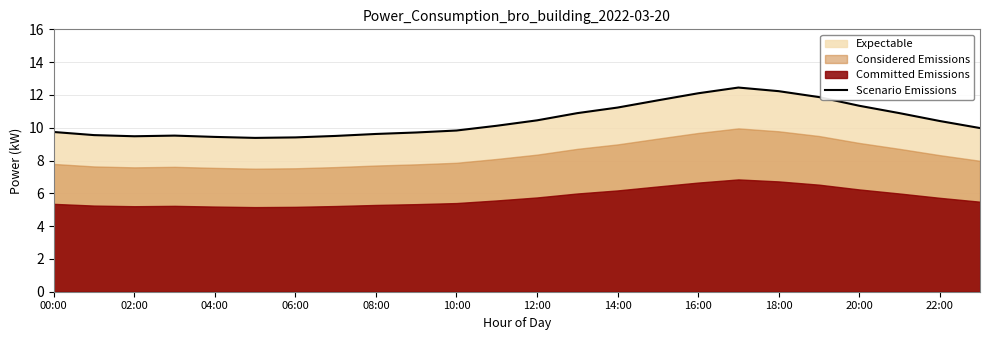

The Scenario Emissions series shows 5.1 at 18:00. True or false?

False